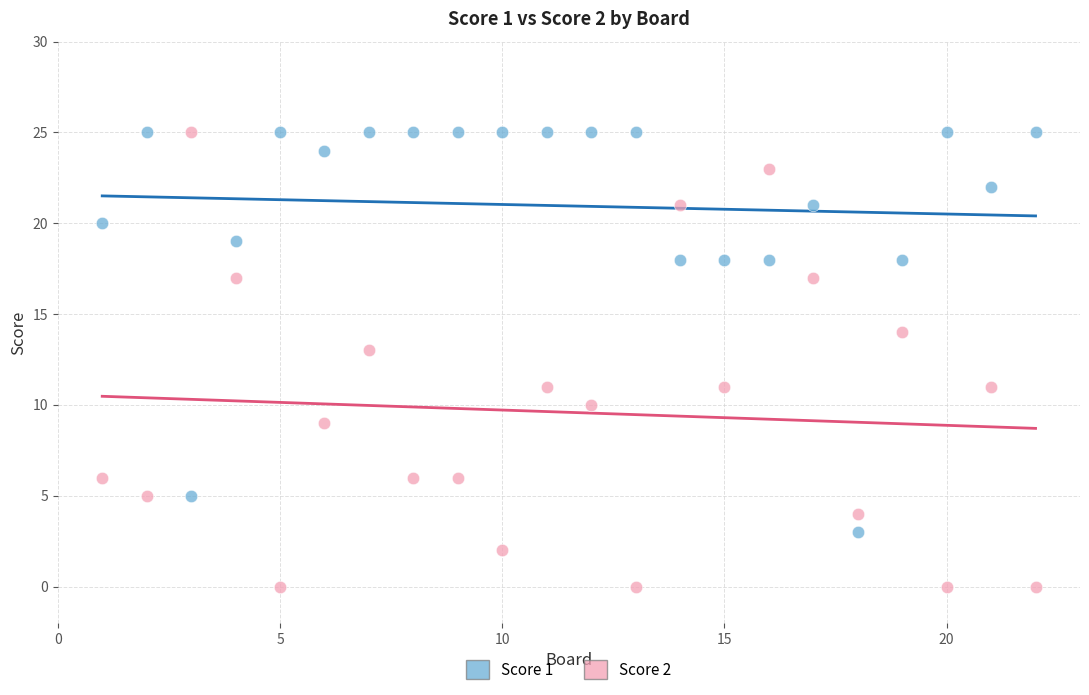

Which series contains the lowest Y value?

Score 2